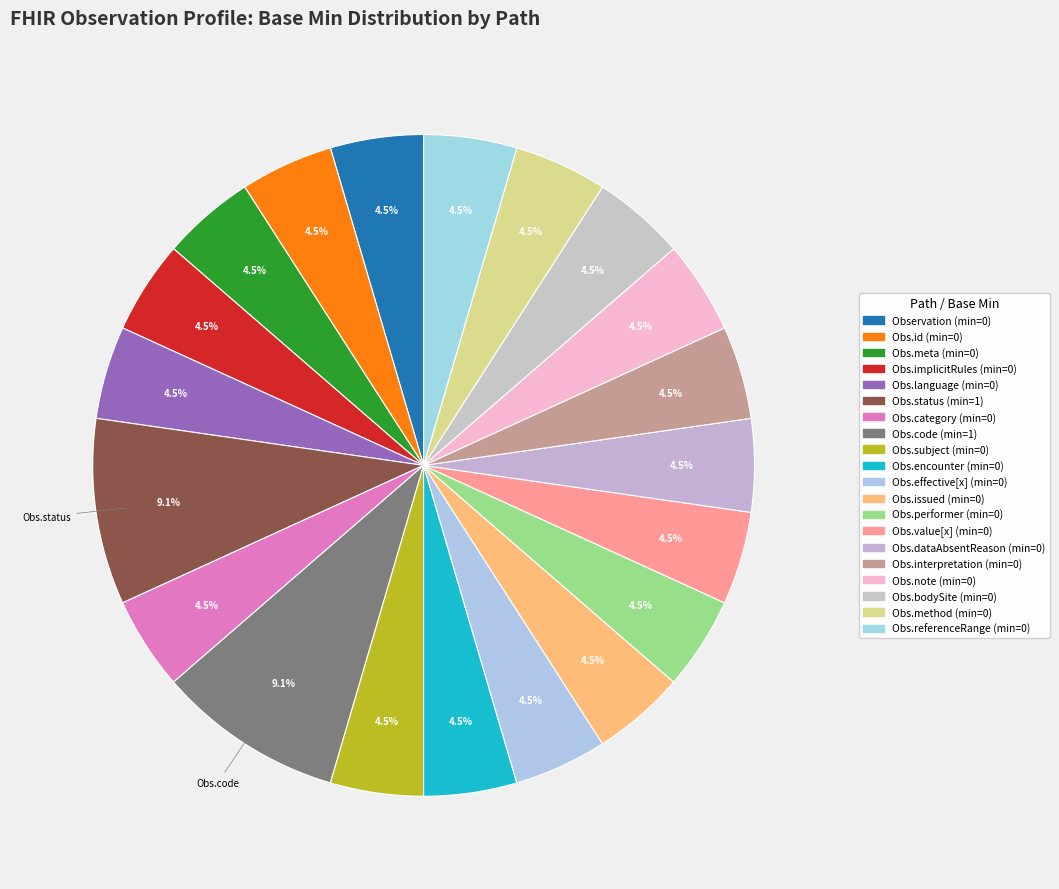

How many slices are in this pie chart?

20